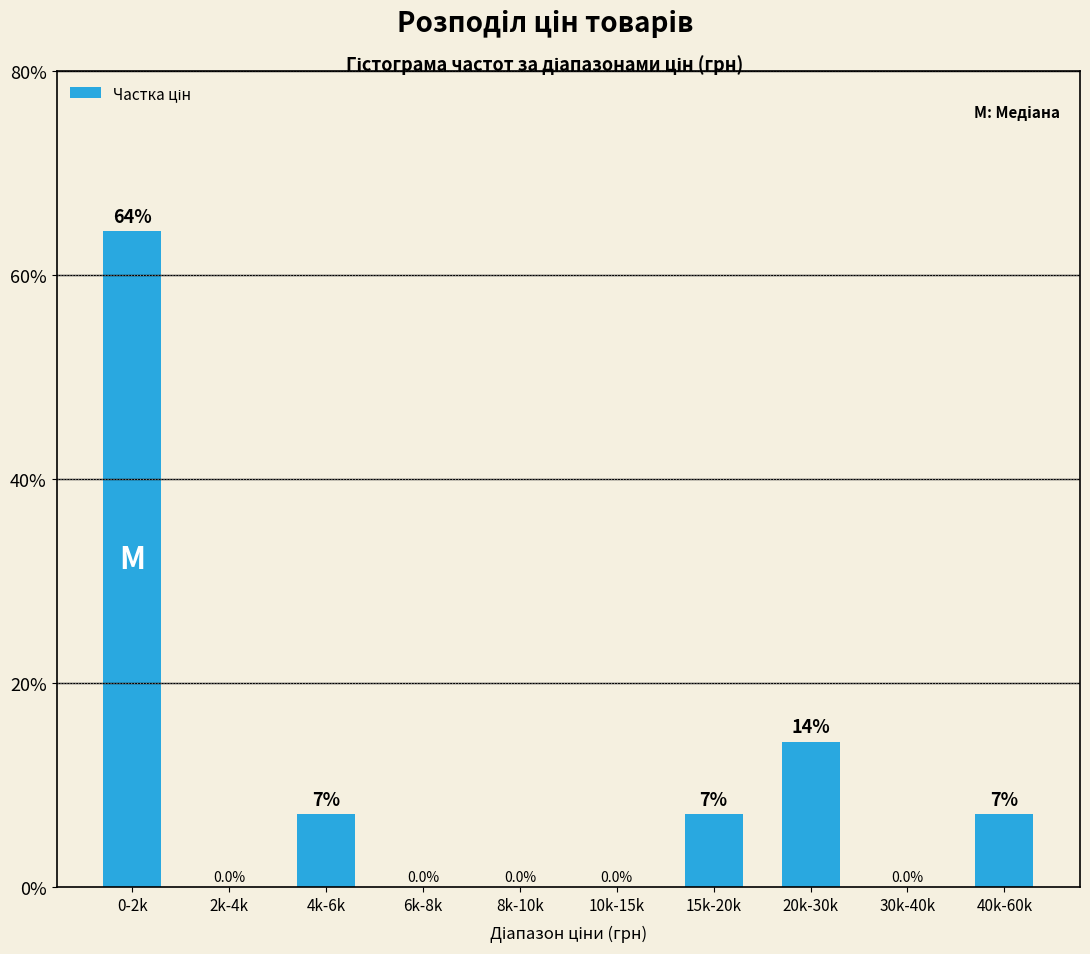

True or false: the data shows 23.3 at 0-2k.

False